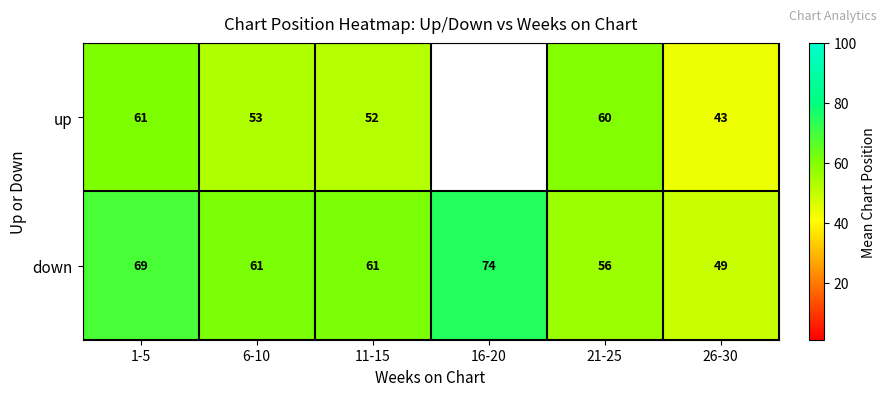

Is the value of up at 11-15 greater than the value of down at 6-10?

No